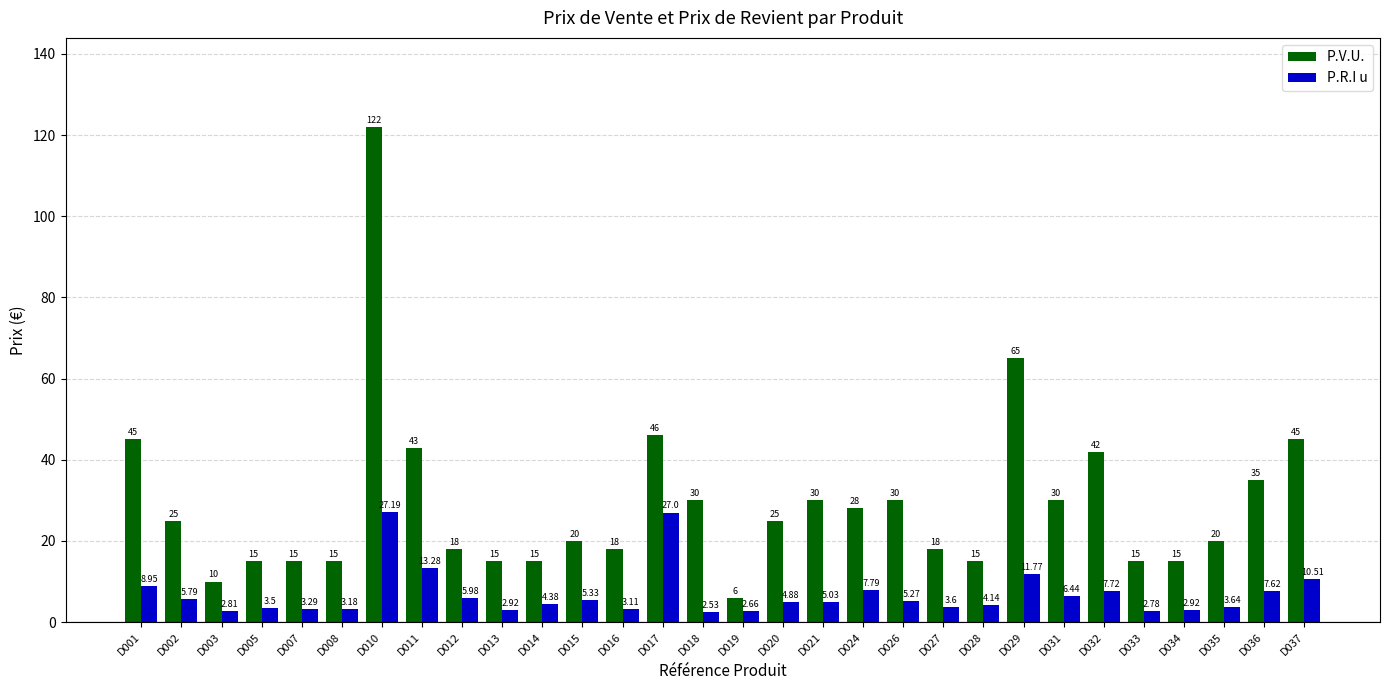

What is the difference between the P.V.U. values at D034 and D017?

31.0